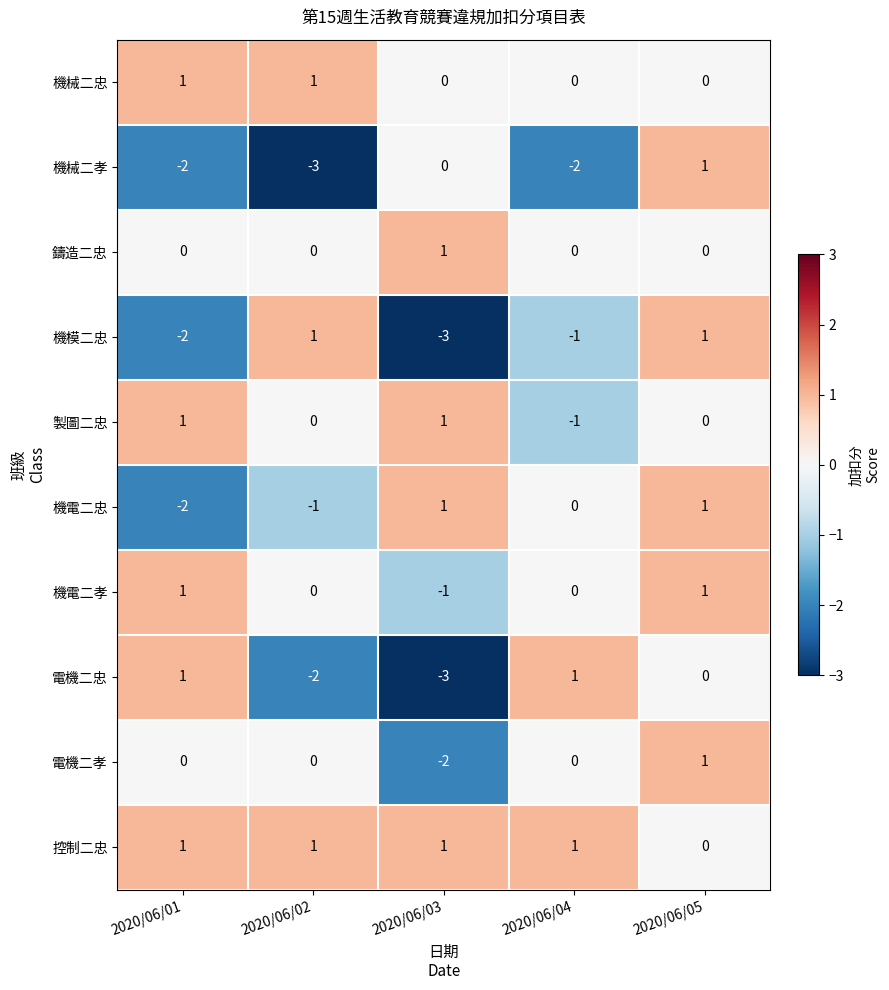

What is the difference between the second highest and minimum values in the 機械二孝 series?

3